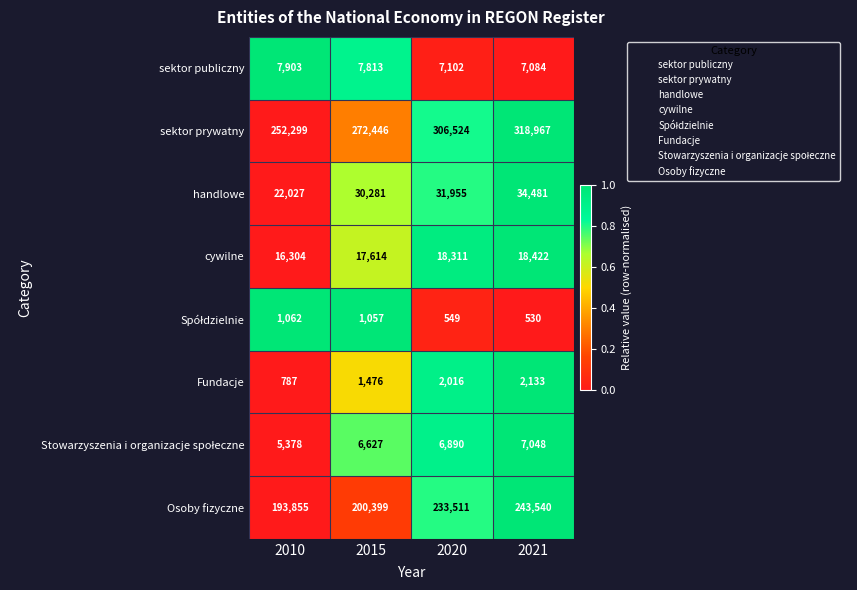

What is the difference between the maximum and minimum values in the Osoby fizyczne series?

49685